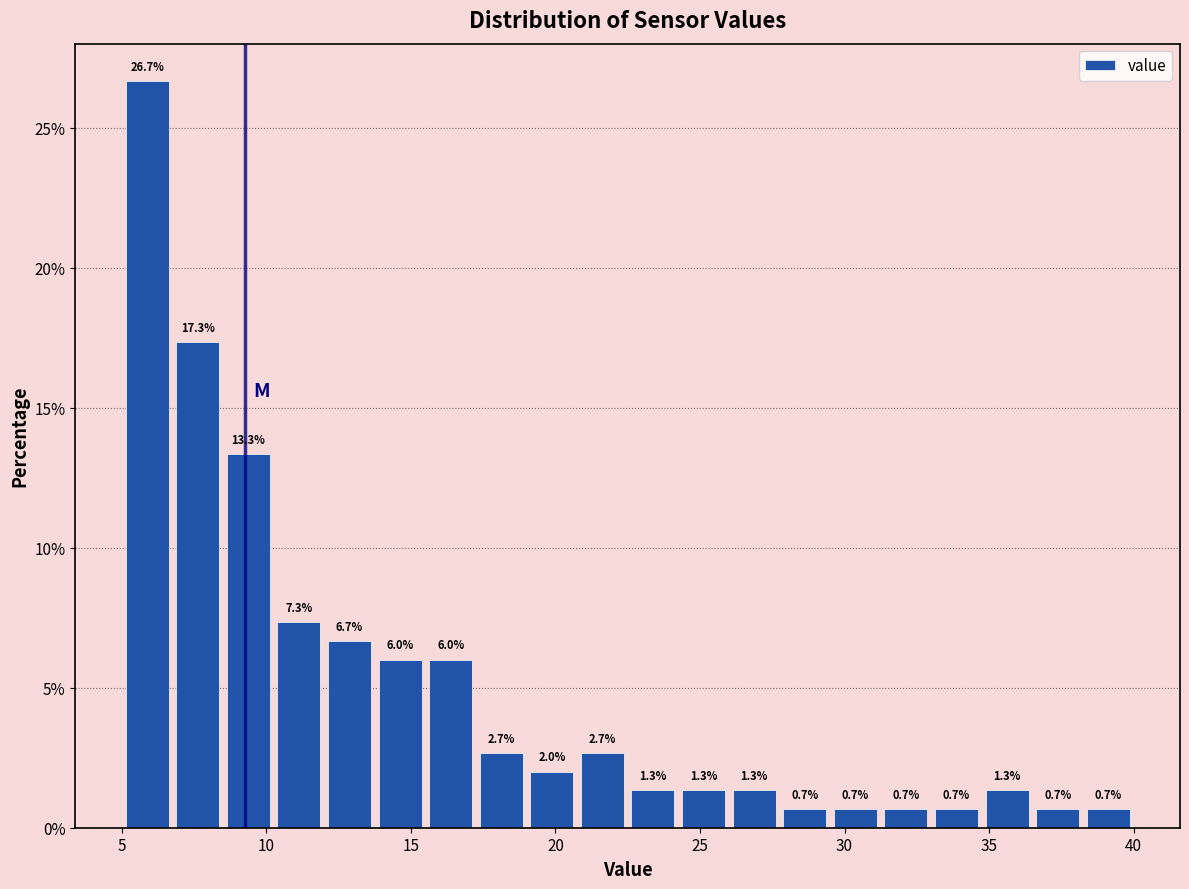

Around what value on the x-axis is the tallest bar? Give the approximate position of its centre, as read against the axis.

6.0